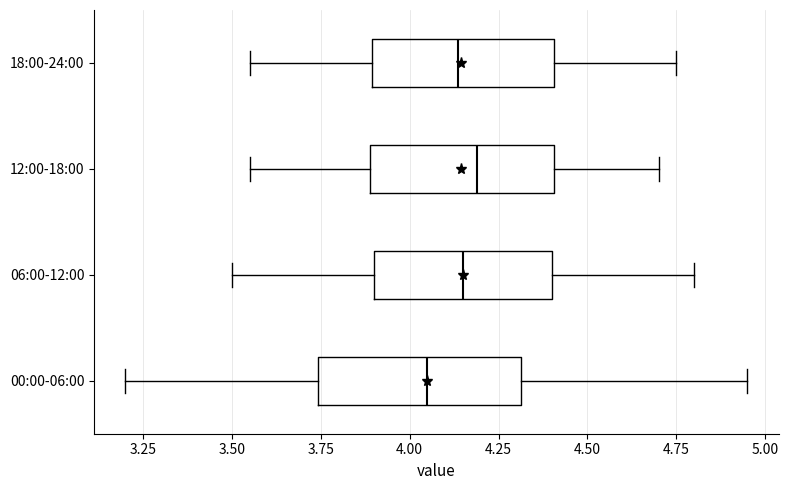

Reading bottom to top, transcribe this box plot: for each box, give where its median line is, the range the box spans, and where its two whiskers end, as read against the x-axis. The values are not printed on the chart, so give them approximately, as read against the axis.

00:00-06:00: median 4.05, box 3.75 to 4.30, whiskers 3.20 to 4.95
06:00-12:00: median 4.15, box 3.90 to 4.40, whiskers 3.50 to 4.80
12:00-18:00: median 4.20, box 3.90 to 4.40, whiskers 3.55 to 4.70
18:00-24:00: median 4.15, box 3.90 to 4.40, whiskers 3.55 to 4.75